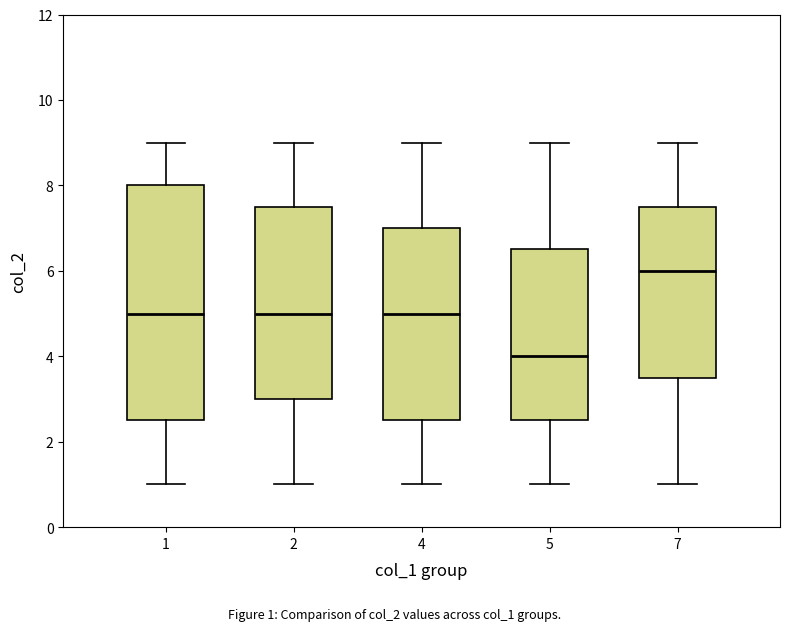

Which box's median line is the lowest?

5